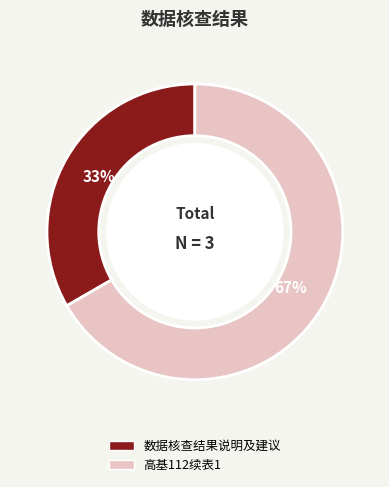

What percentage is the 高基112续表1 slice, to the nearest percent?

67%